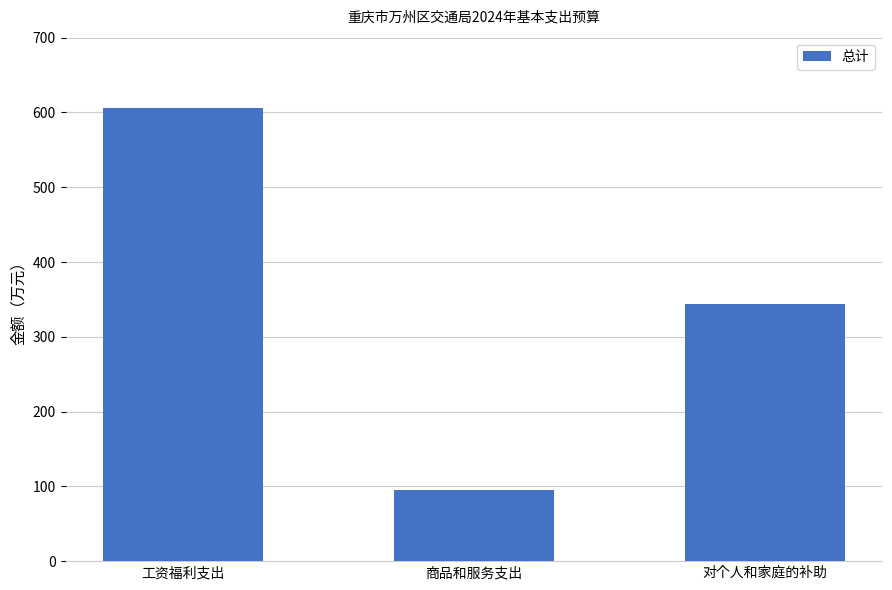

Reading left to right, list all the values displayed in this chart.

606.1	95.2	343.6